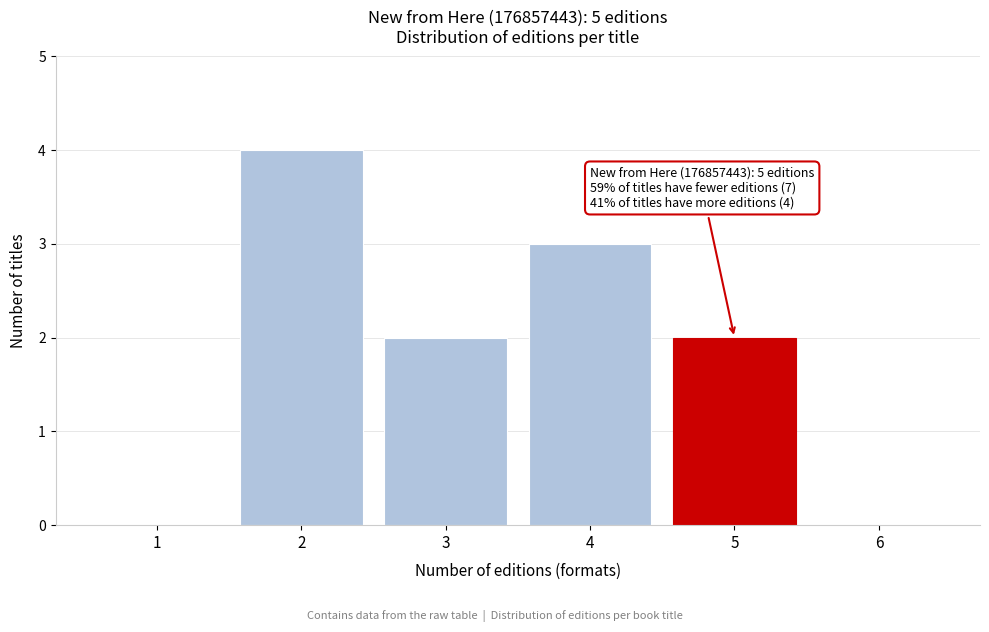

Reading left to right, extract all data points from this chart.

1=0	2=4	3=2	4=3	5=2	6=0